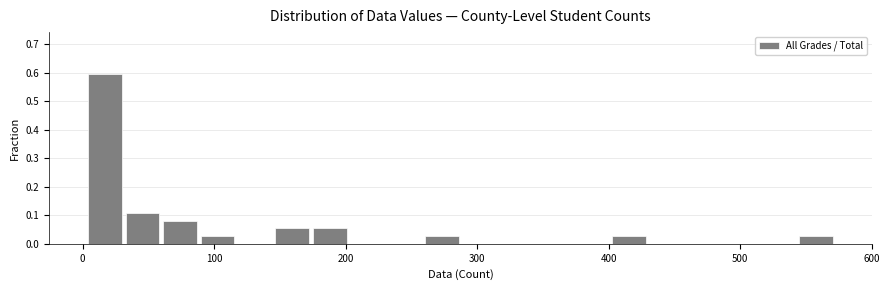

Read against the x-axis, roughly where is the centre of the tallest bar?

20